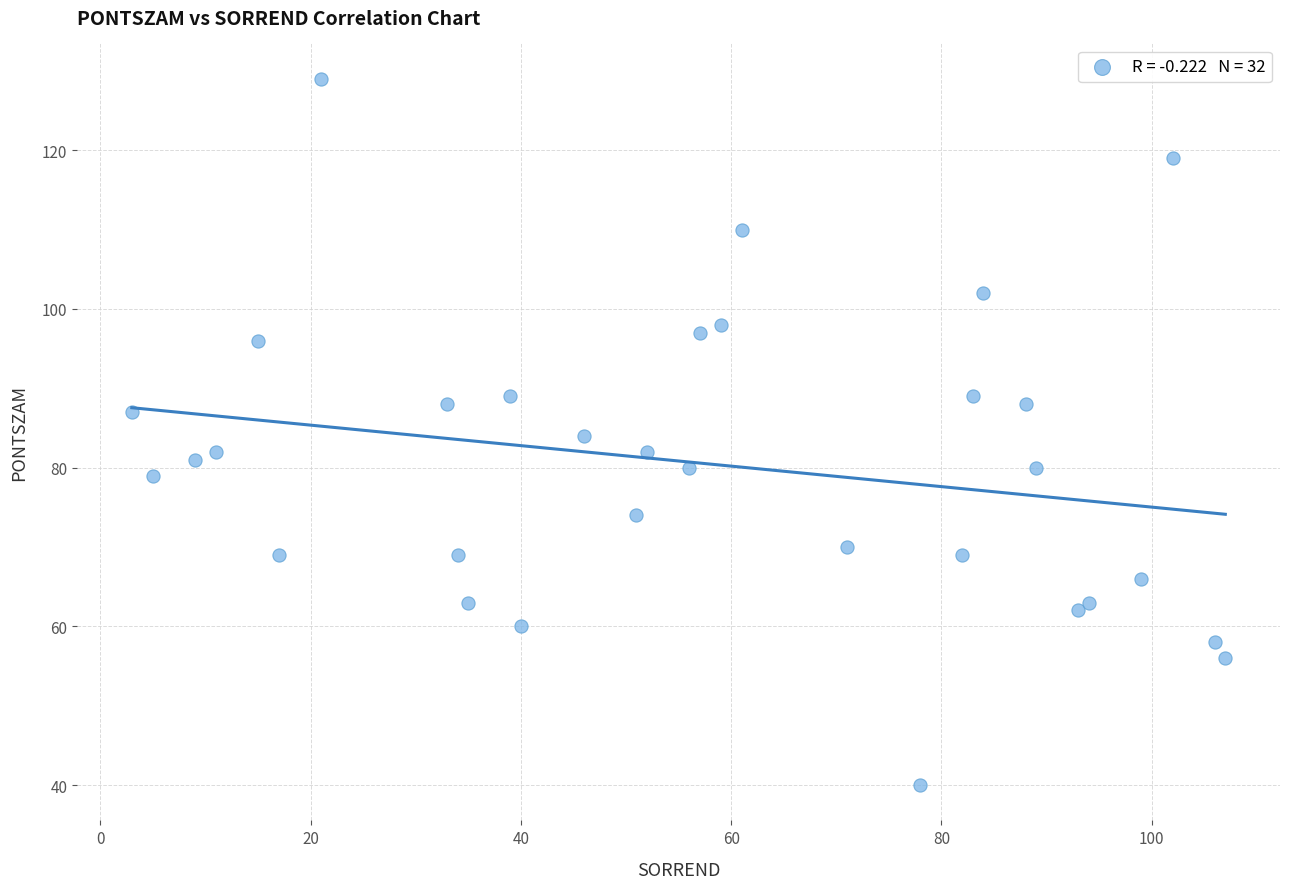

What is the range of Y values (max minus min)?

89